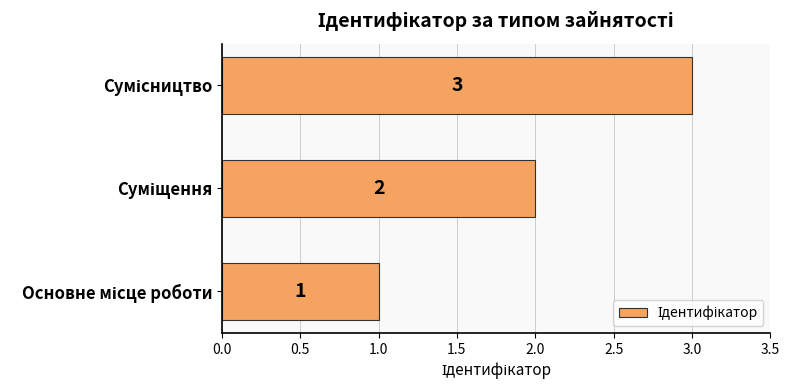

Count the values in the range 1 to 3.

3